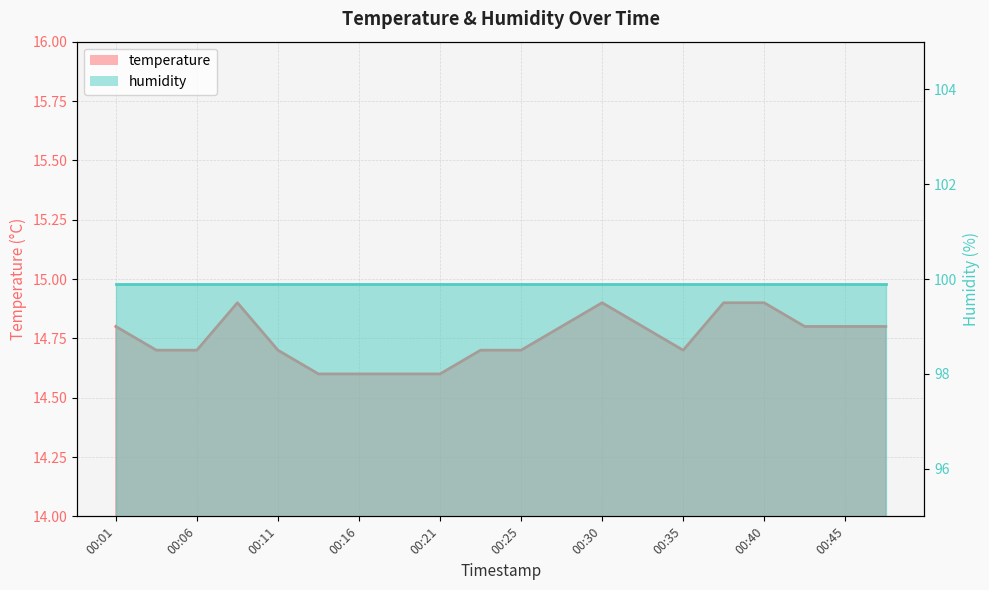

Which has a higher value, 00:33 or 00:23?

00:33